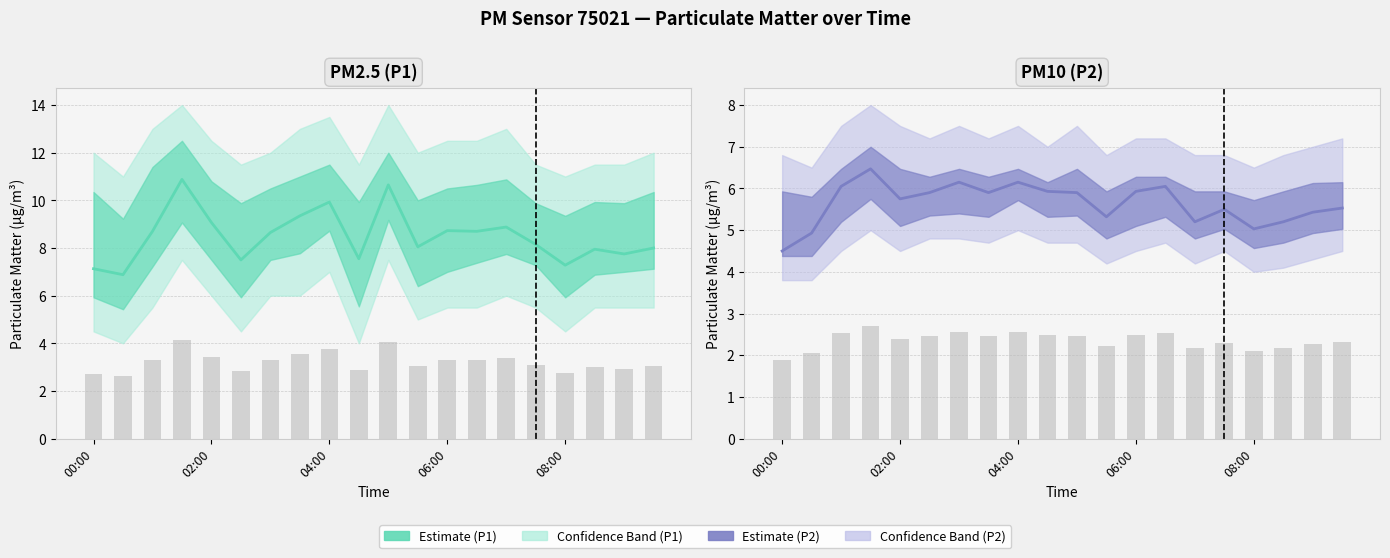

What is the maximum value for P1?

10.9